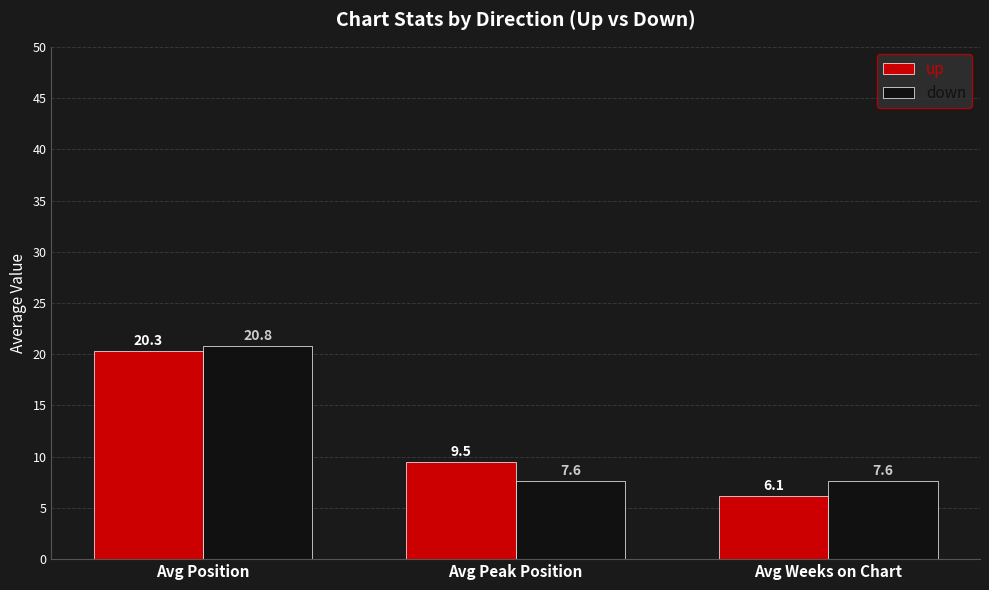

Rank the series at Avg Peak Position from highest to lowest value.

up, down